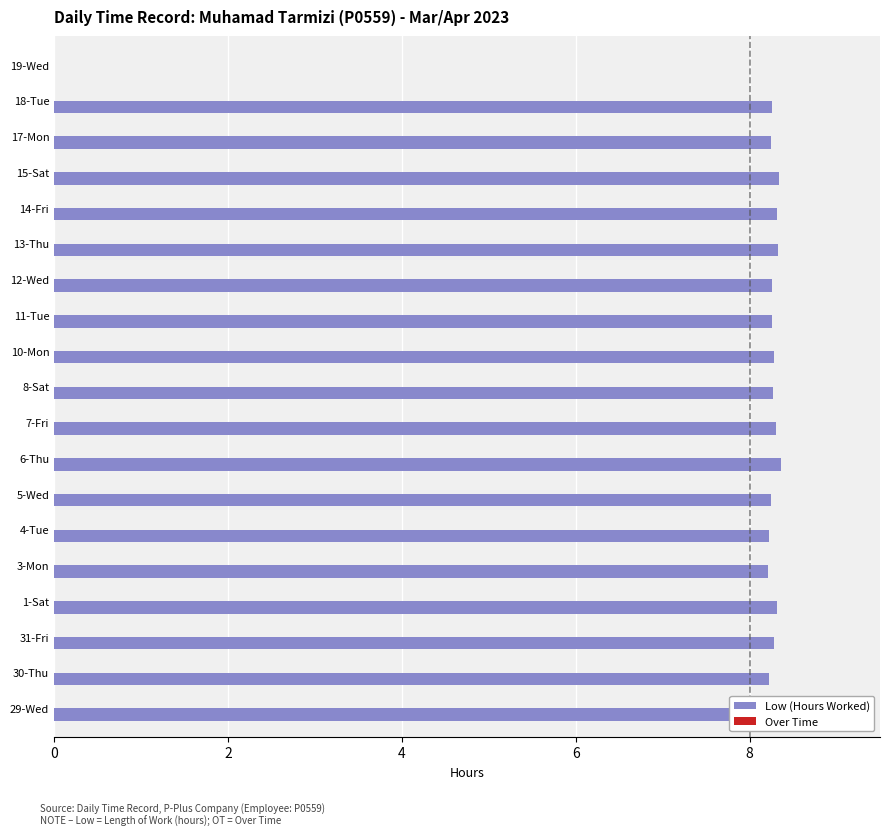

Approximately how many times larger is the value at 14-Fri compared to 13-Thu?

1.0